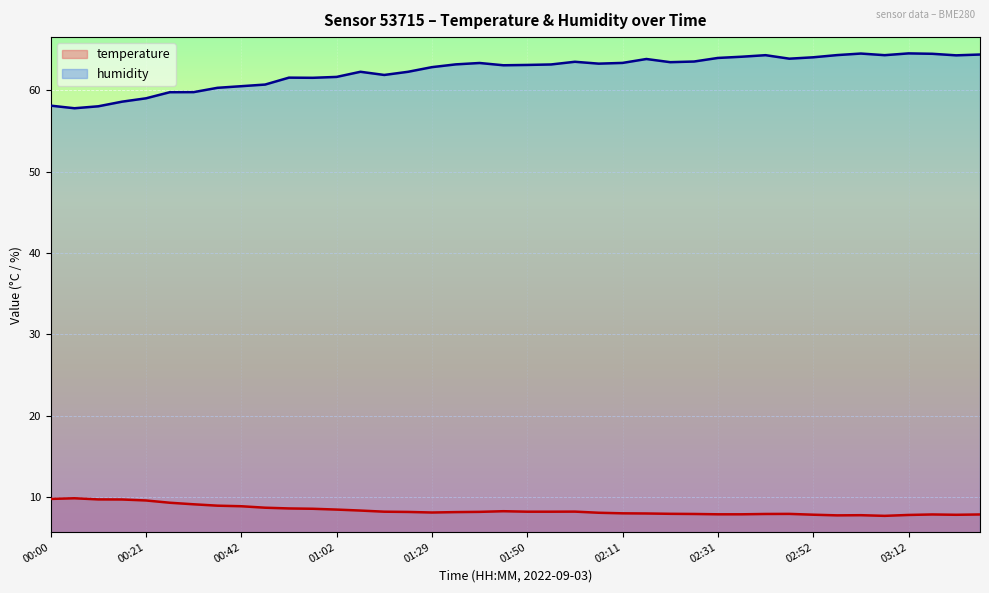

What is the greatest value displayed?

64.5